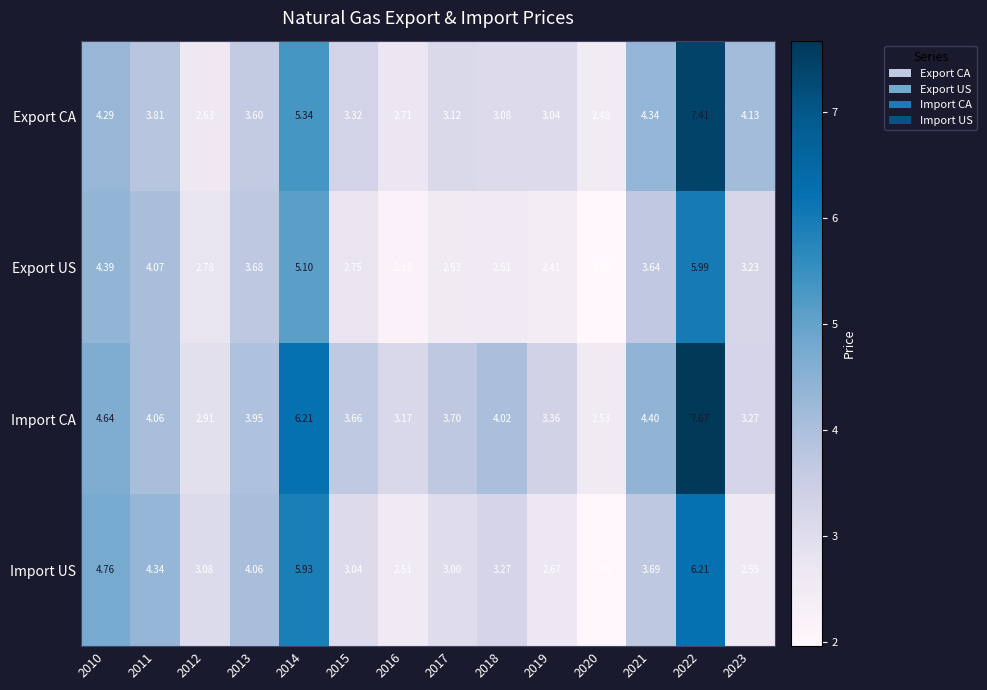

Which series has the widest spread of values?

Import CA